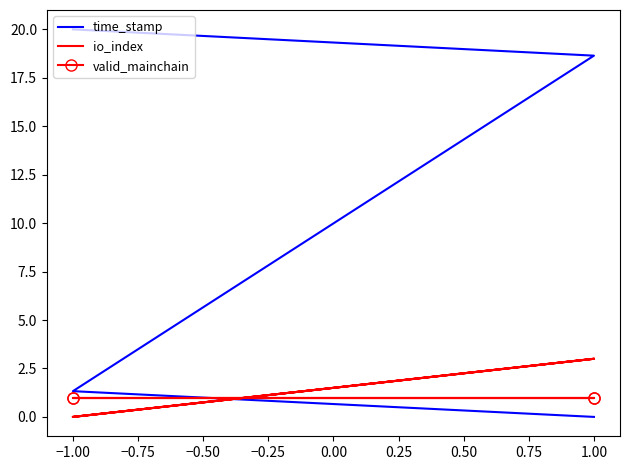

What are all the series names shown in the legend?

time_stamp, io_index, valid_mainchain